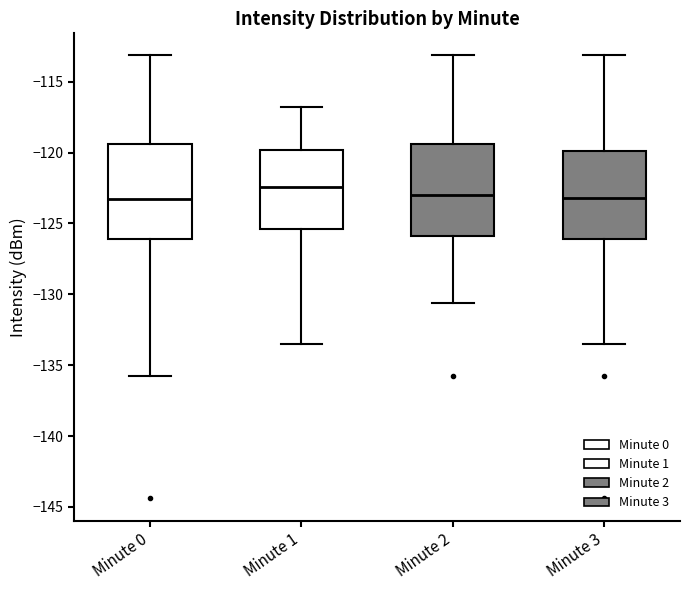

Which box has the highest median line?

Minute 1